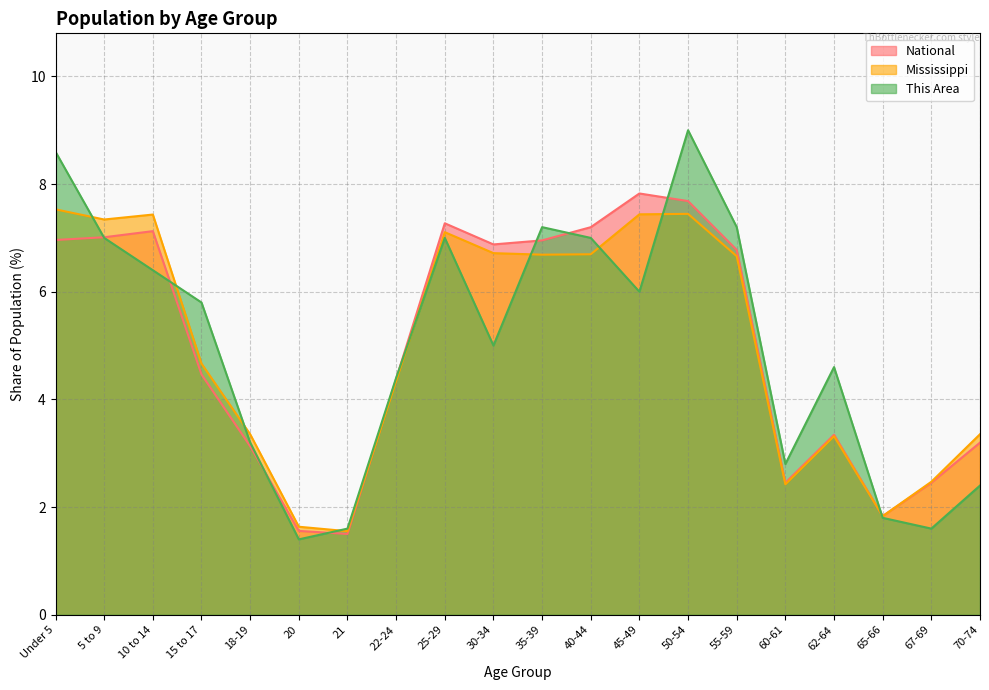

At which category does the chart reach its minimum across all series?

20